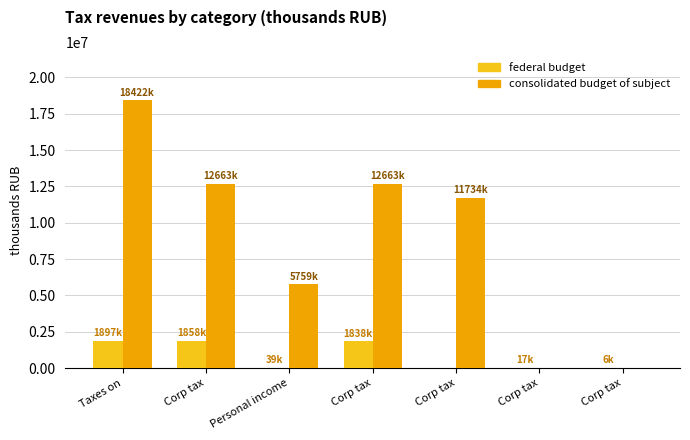

The federal budget series shows 39378 at Personal income. True or false?

True